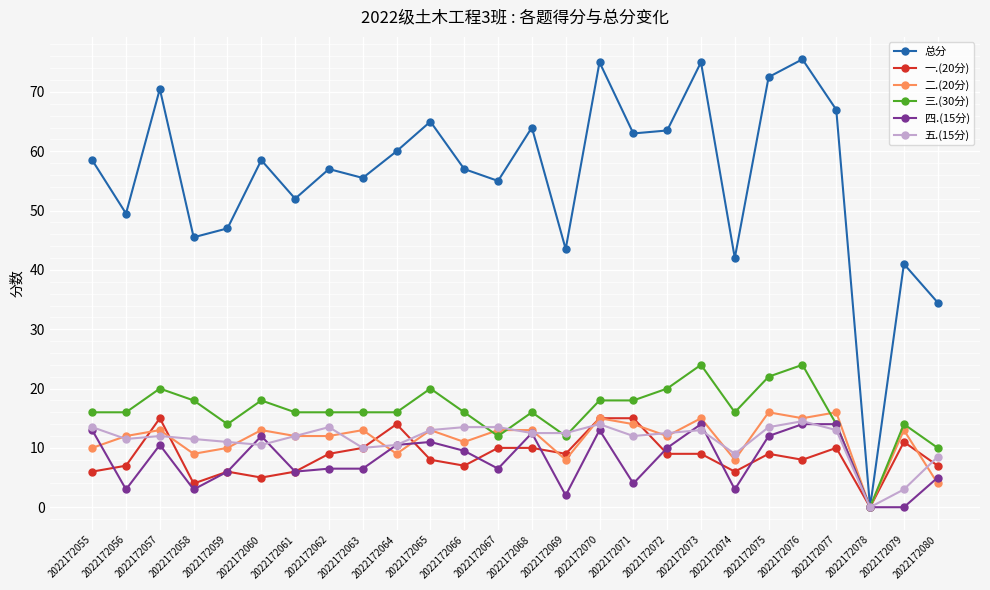

The value of 四.(15分) at 2022172072 is 16.4. True or false?

False